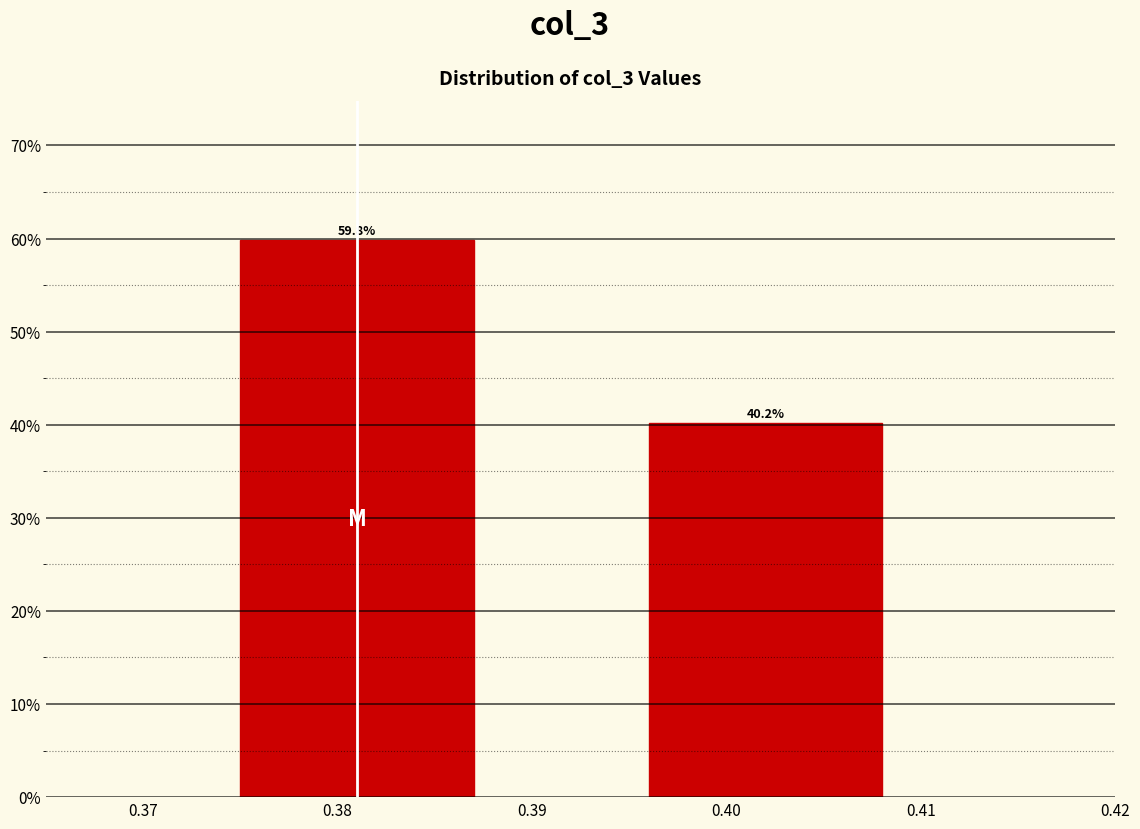

Reading left to right, transcribe all the data shown in this chart.

0.38=59.8	0.40=40.2